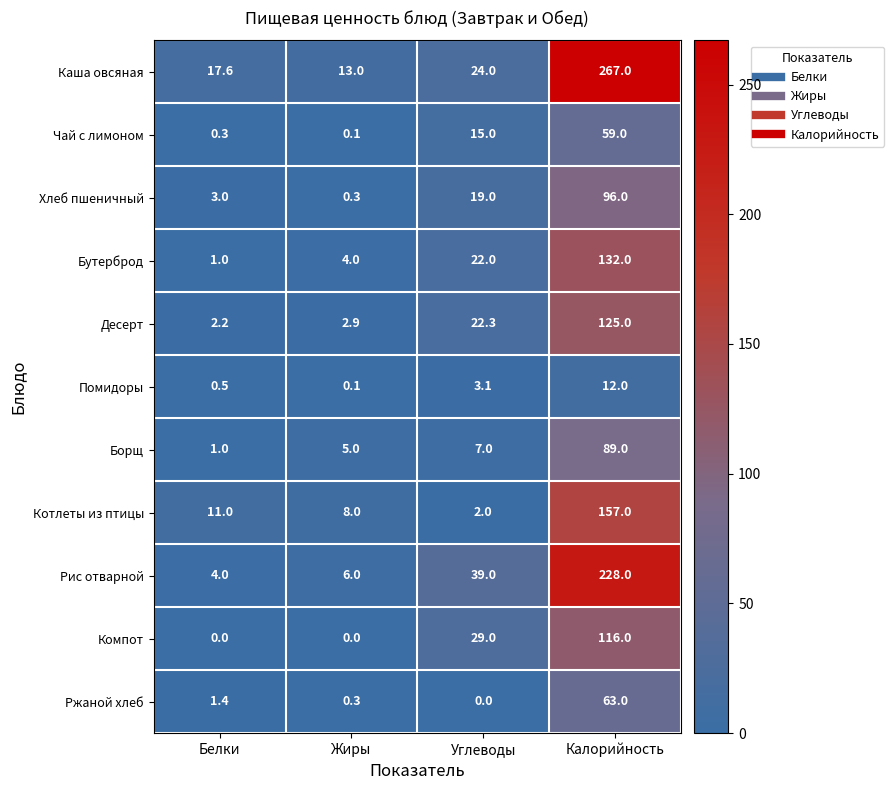

At which label is Десерт closest to 63?

Углеводы